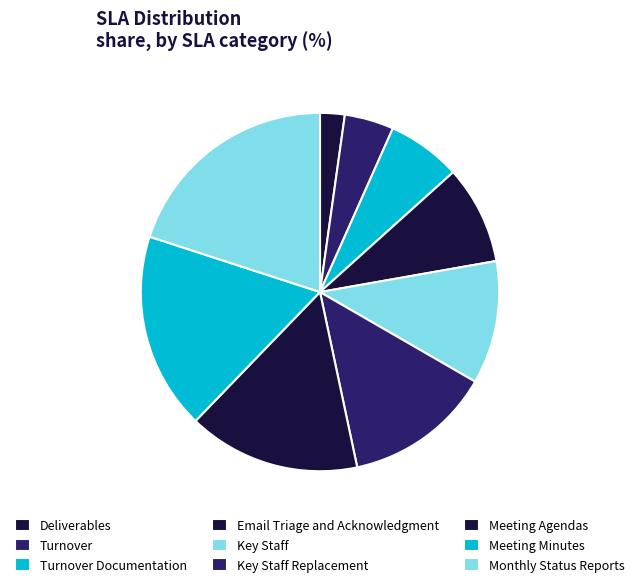

Count the number of slices in the pie.

9